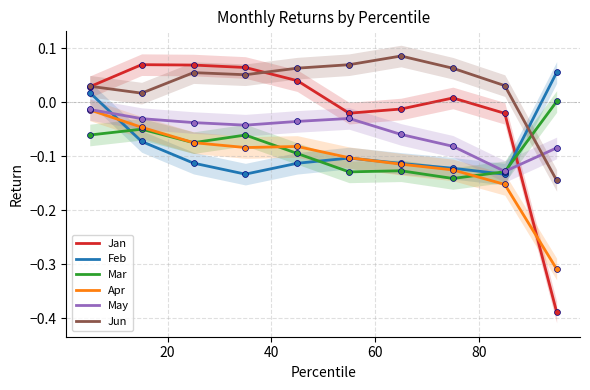

What are all the series names shown in the legend?

Jan, Feb, Mar, Apr, May, Jun